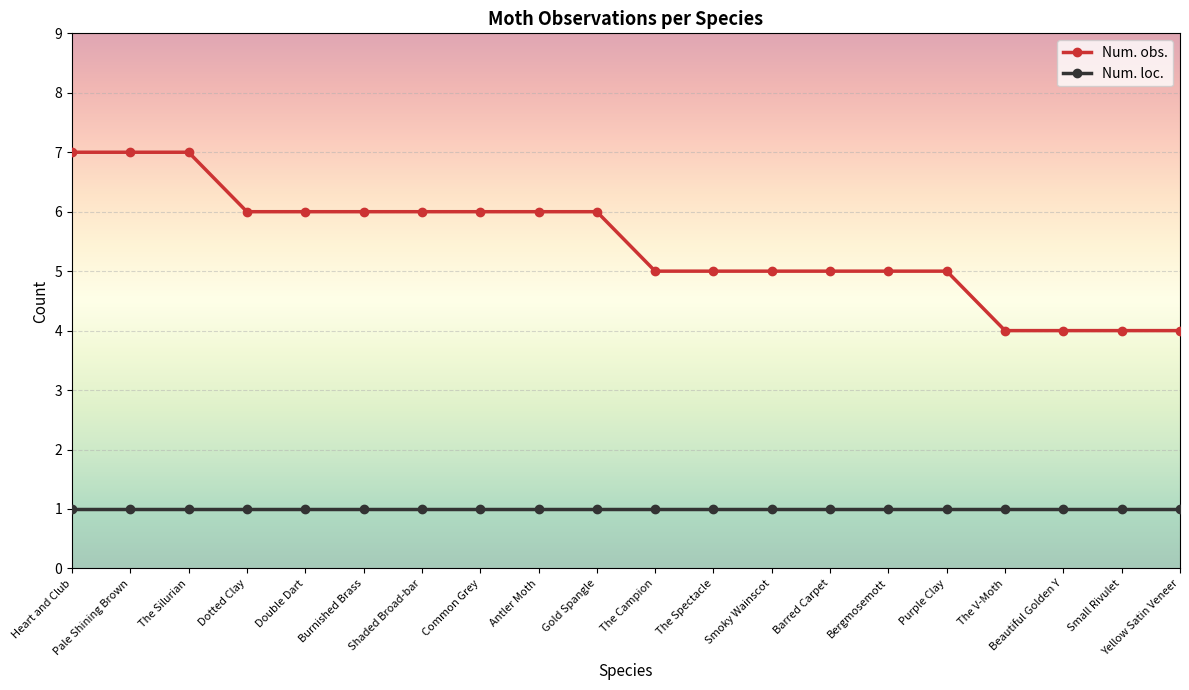

Reading right to left, extract all data points from this chart.

Num. obs.: 4	4	4	4	5	5	5	5	5	5	6	6	6	6	6	6	6	7	7	7
Num. loc.: 1	1	1	1	1	1	1	1	1	1	1	1	1	1	1	1	1	1	1	1